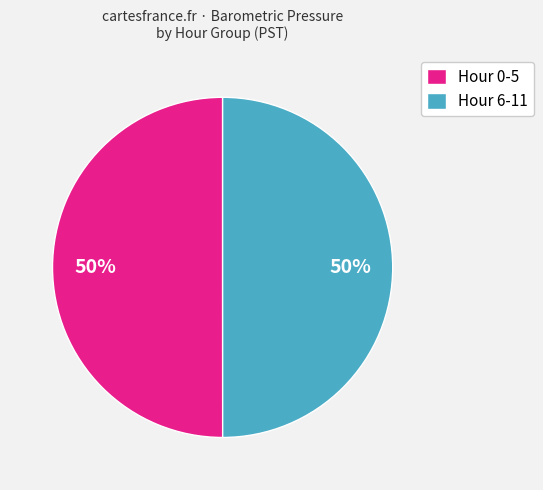

Is it true that Hour 0-5 is 50% of the pie?

True